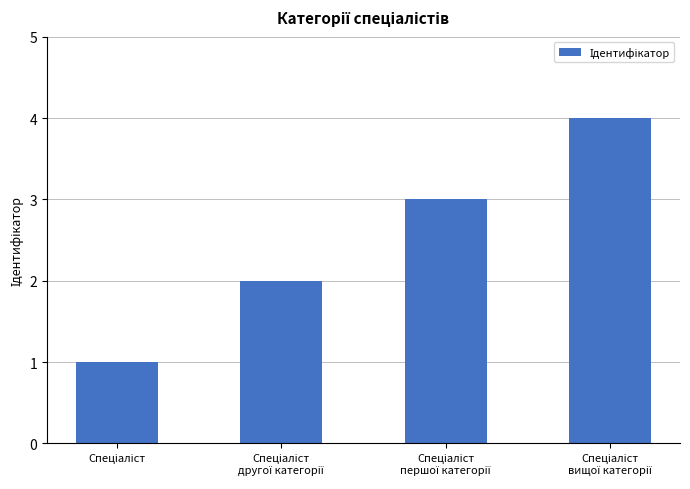

What is the difference between the maximum and minimum values?

3